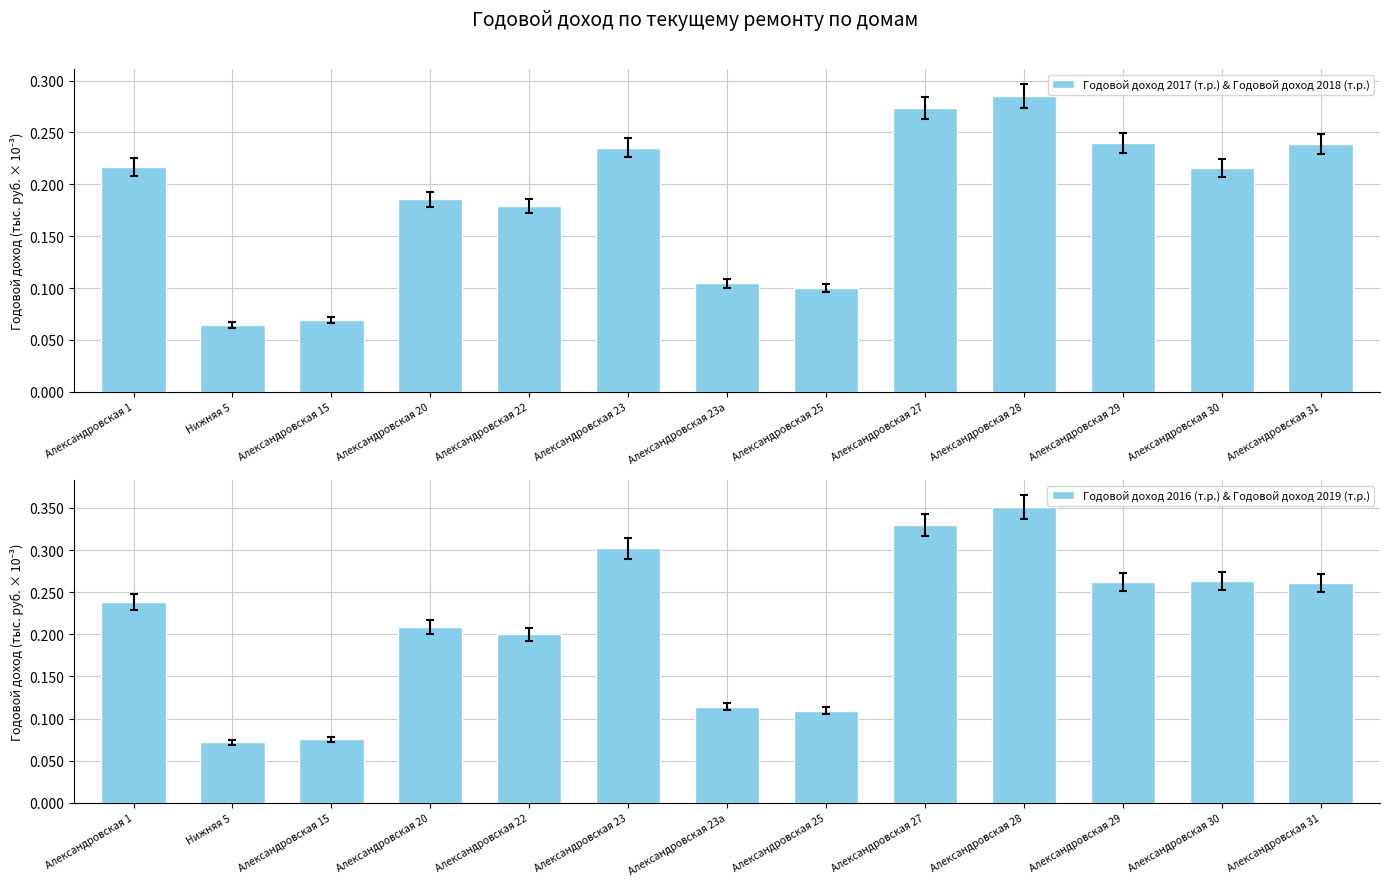

How many bars are there in total?

26